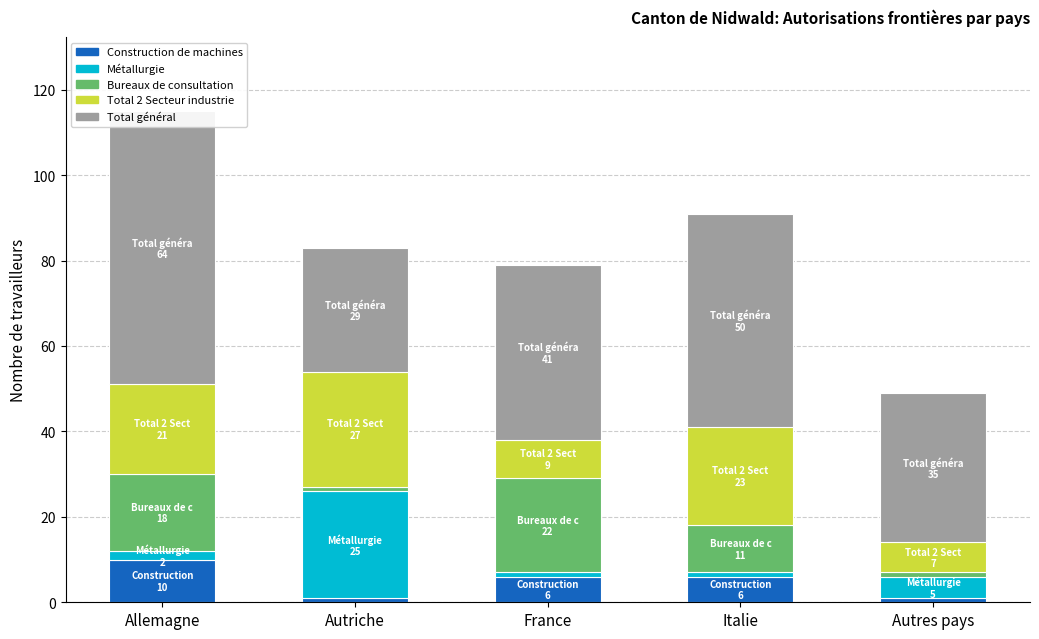

Is it true that Bureaux de consultation equals 20 at Italie?

False